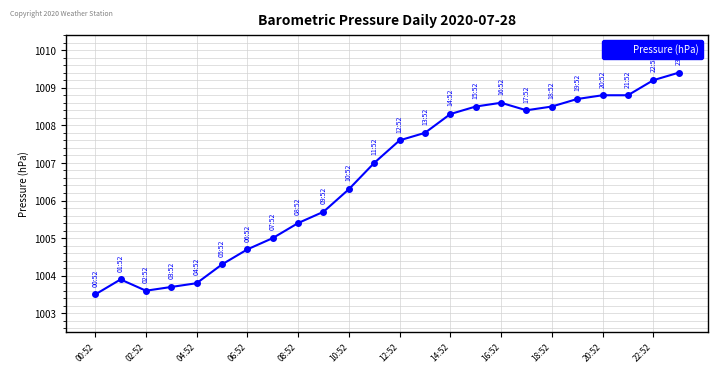

What is the difference between the maximum and minimum values?

5.9